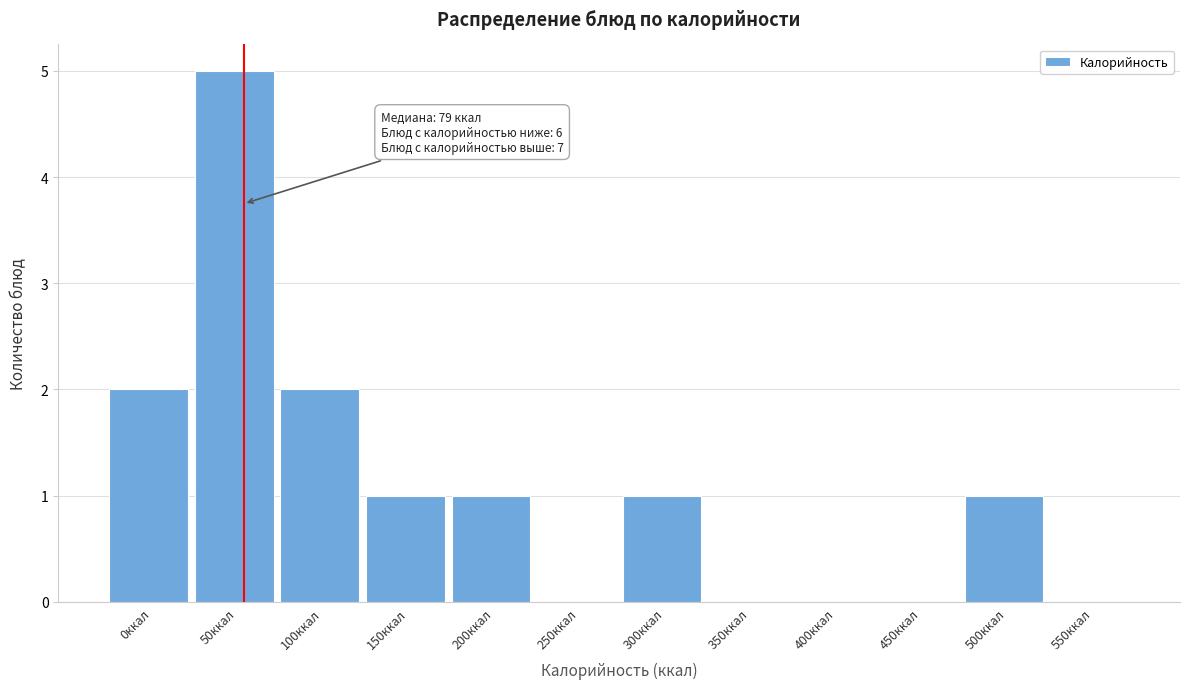

Reading right to left, list all the values displayed in this chart.

550ккал=0	500ккал=1	450ккал=0	400ккал=0	350ккал=0	300ккал=1	250ккал=0	200ккал=1	150ккал=1	100ккал=2	50ккал=5	0ккал=2